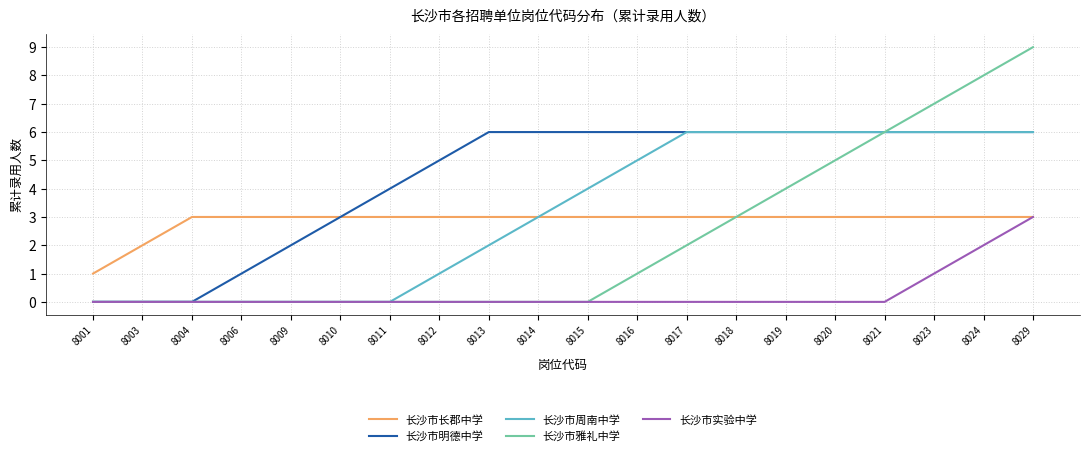

What is the maximum value for 长沙市周南中学?

6